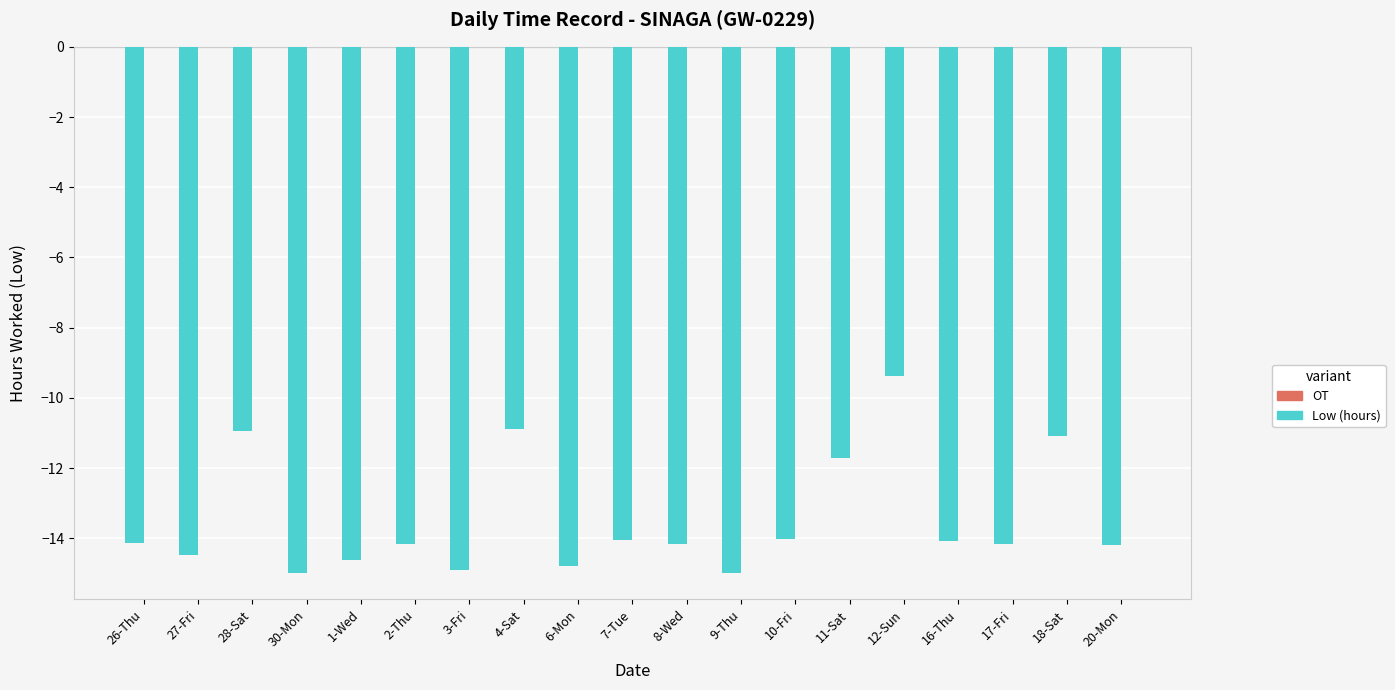

Where is the data nearest to the value -12?

11-Sat